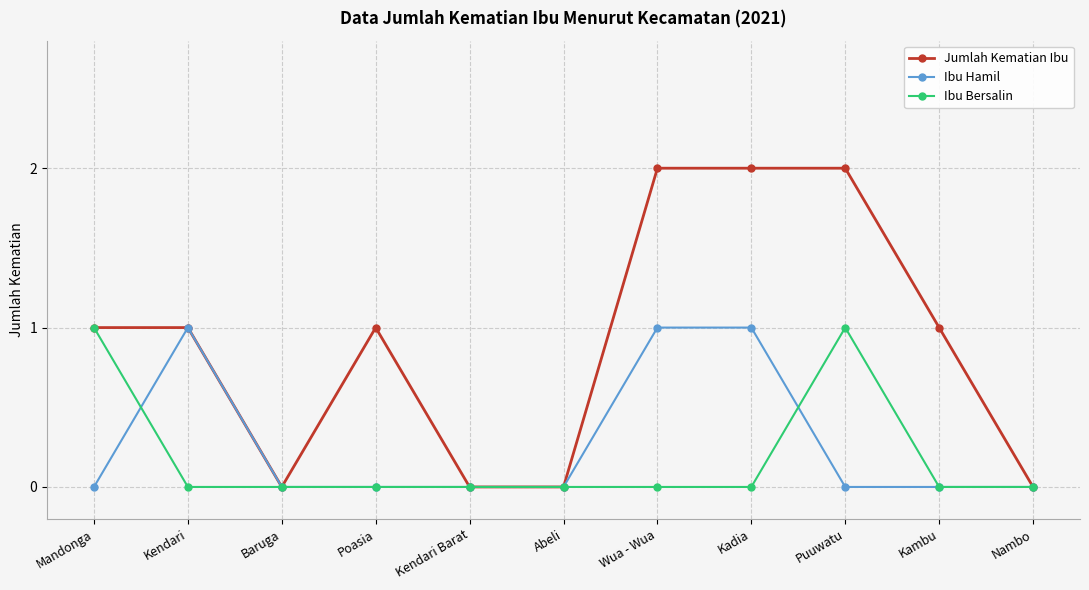

At Wua - Wua, list the series in order from smallest to largest.

Ibu Bersalin, Ibu Hamil, Jumlah Kematian Ibu